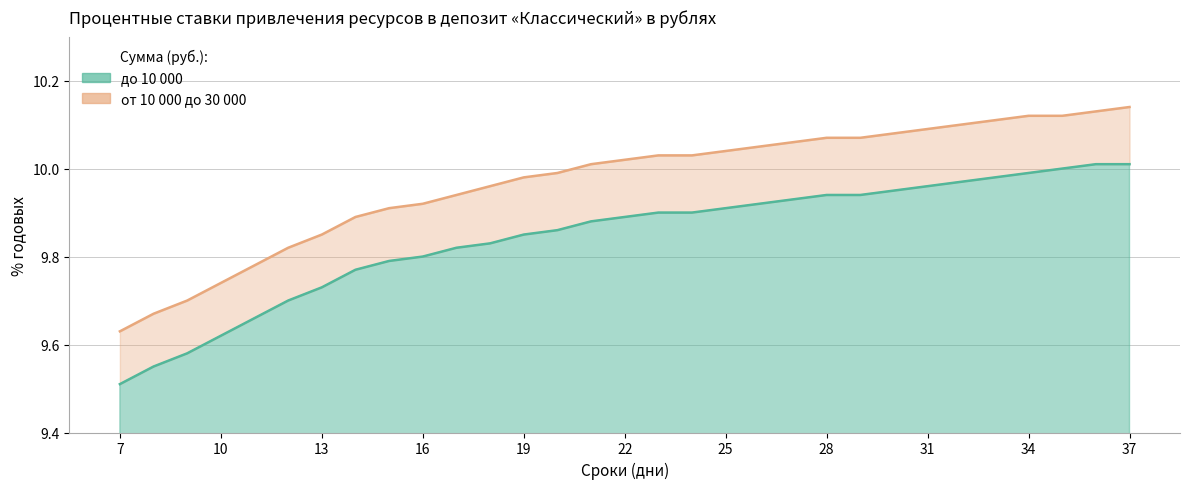

Rank the series by their average value, from lowest to highest.

до 10 000, от 10 000 до 30 000